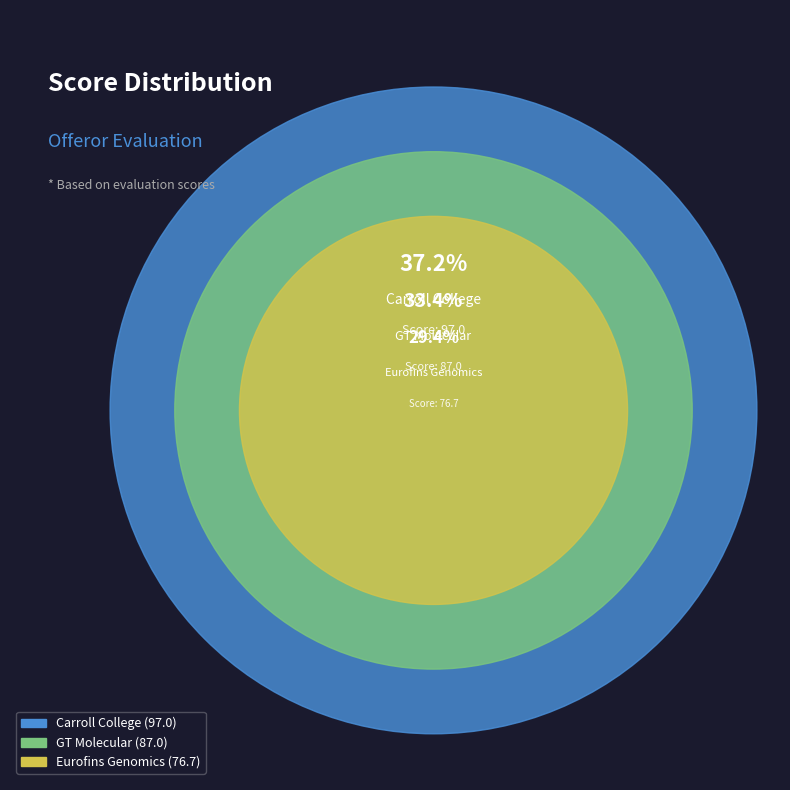

To the nearest percent, what is the difference between the GT Molecular and Eurofins Genomics slice percentages?

4%